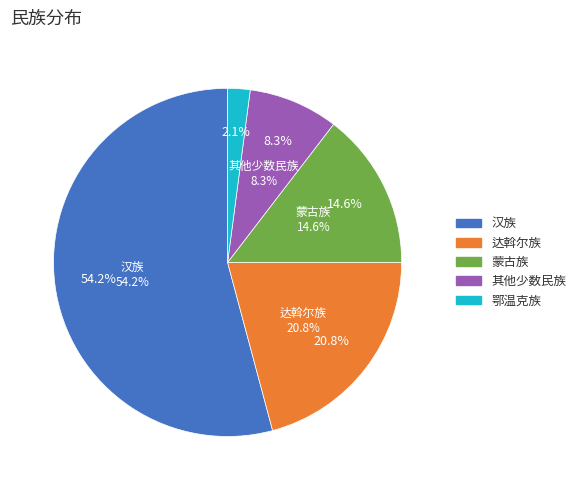

Which slice represents more than half of the pie?

汉族